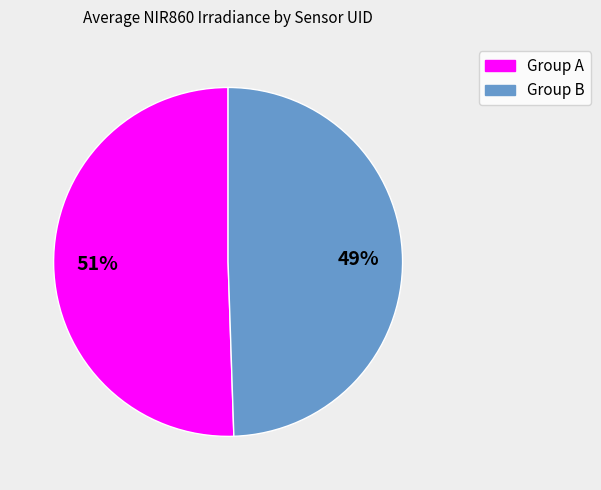

How many segments does this pie chart have?

2